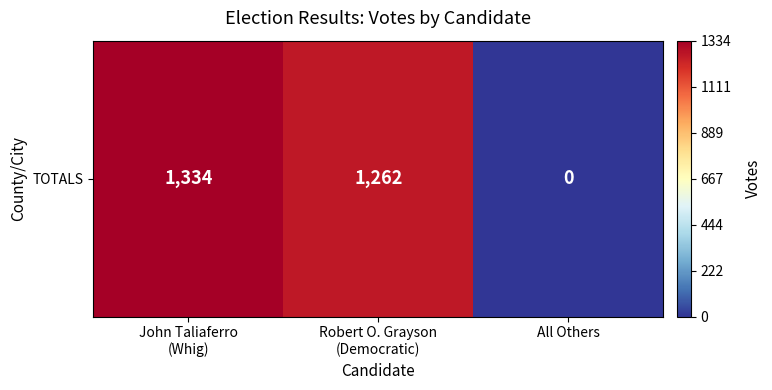

Which category has the highest value across all series?

John Taliaferro
(Whig)